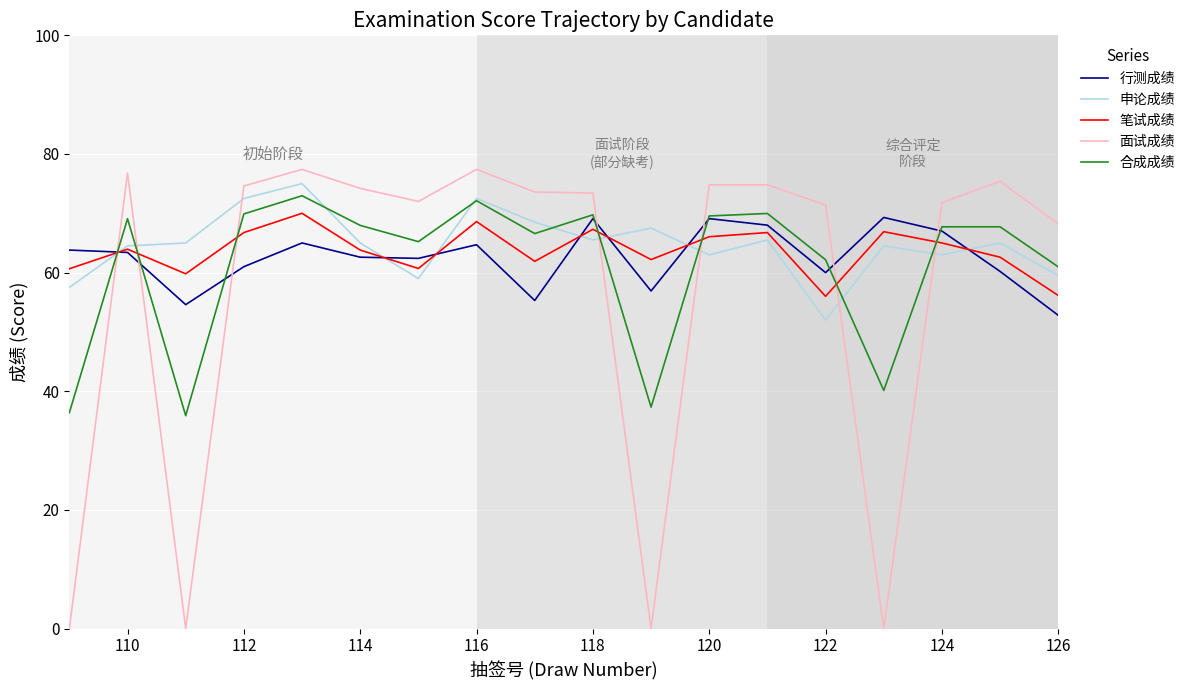

True or false: 笔试成绩 and 面试成绩 cross at least once.

True